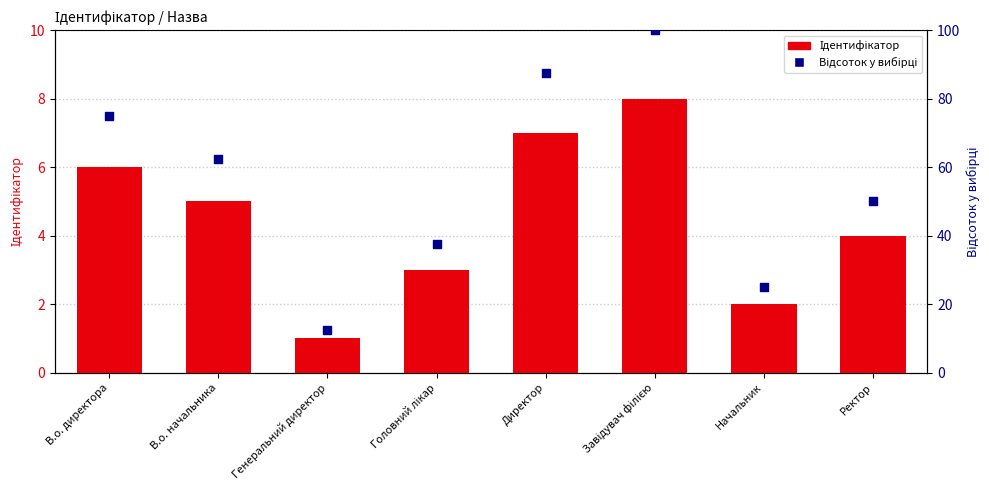

What are all the series names shown in the legend?

Ідентифікатор, Відсоток у вибірці